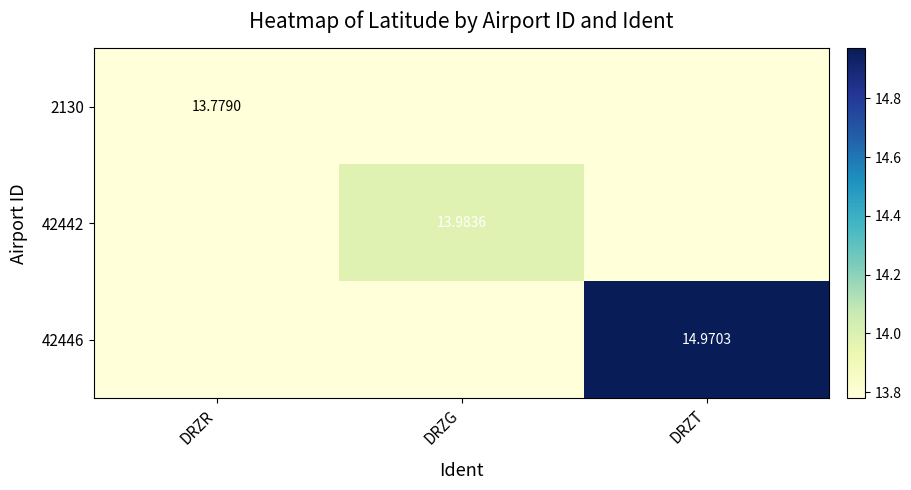

What is the sum of the 42442 values at DRZT and DRZG?

27.8